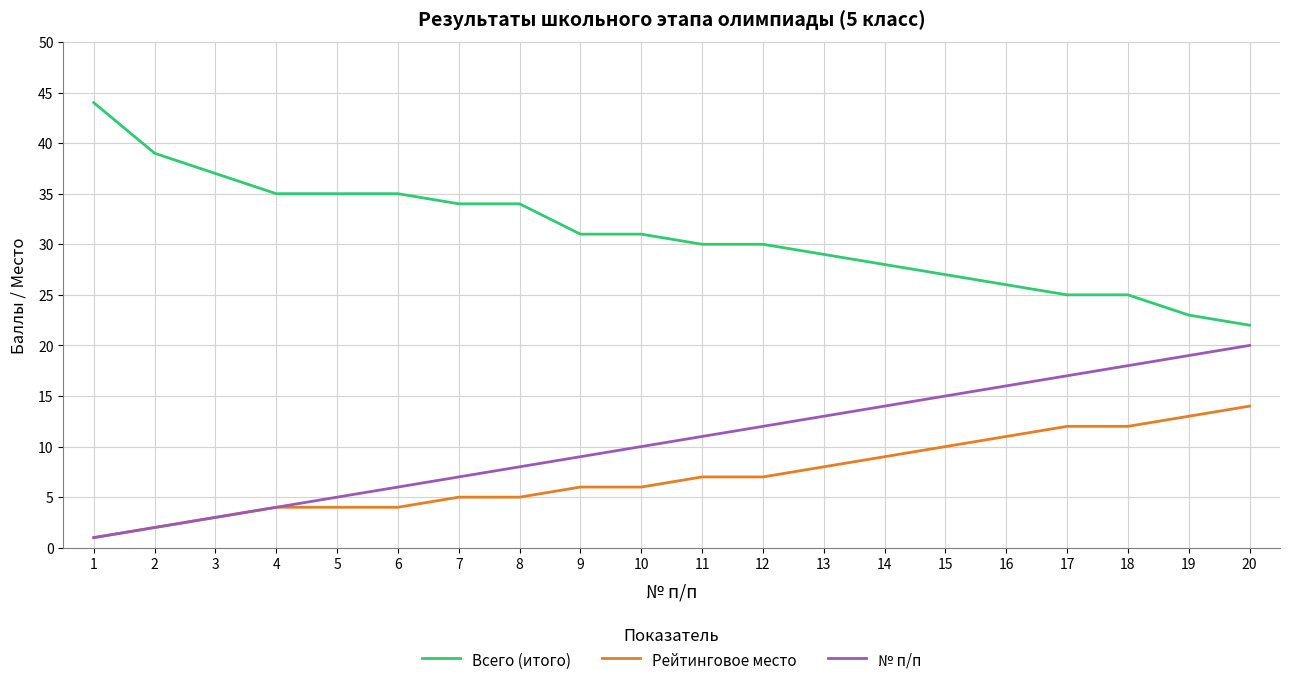

True or false: Всего (итого) and № п/п cross at least once.

False